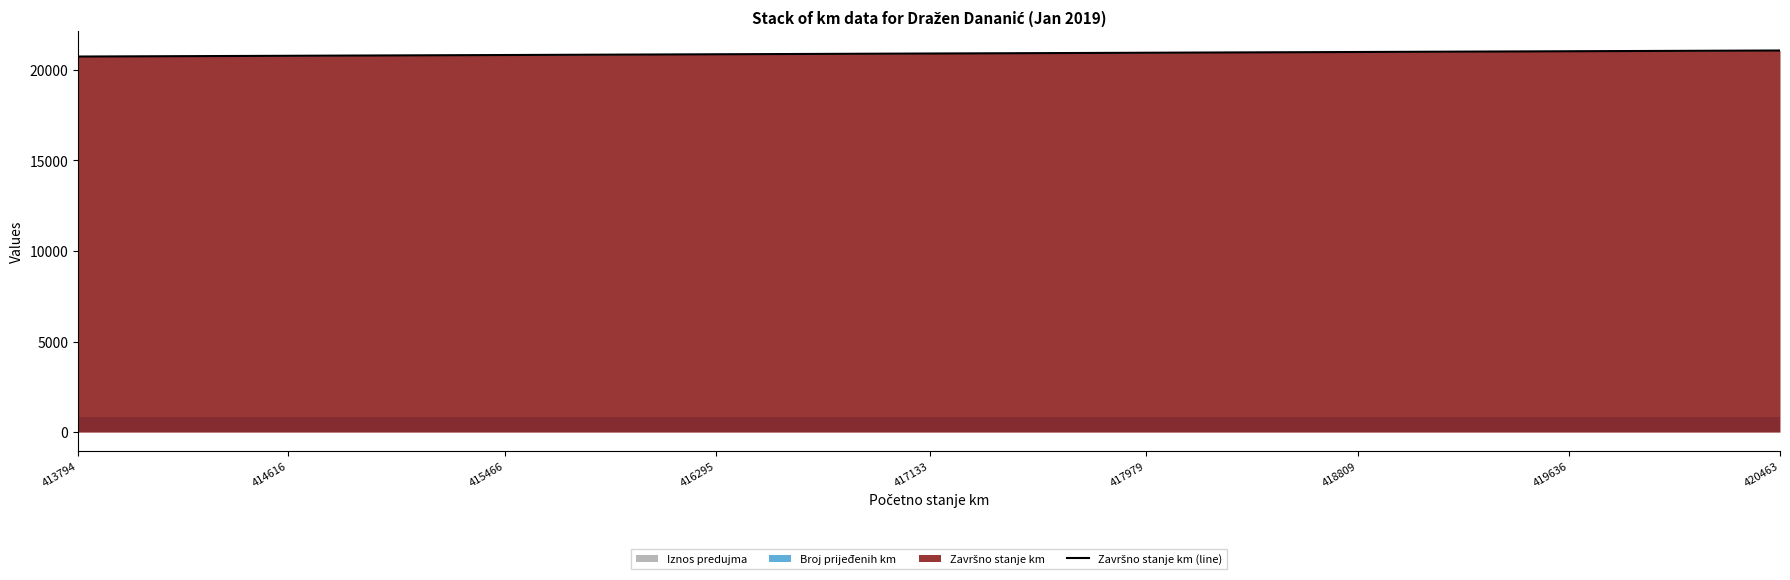

Reading left to right, list all the values displayed in this chart.

20730.3	20771.4	20813.9	20855.3	20897.2	20939.5	20981.0	21022.4	21063.8